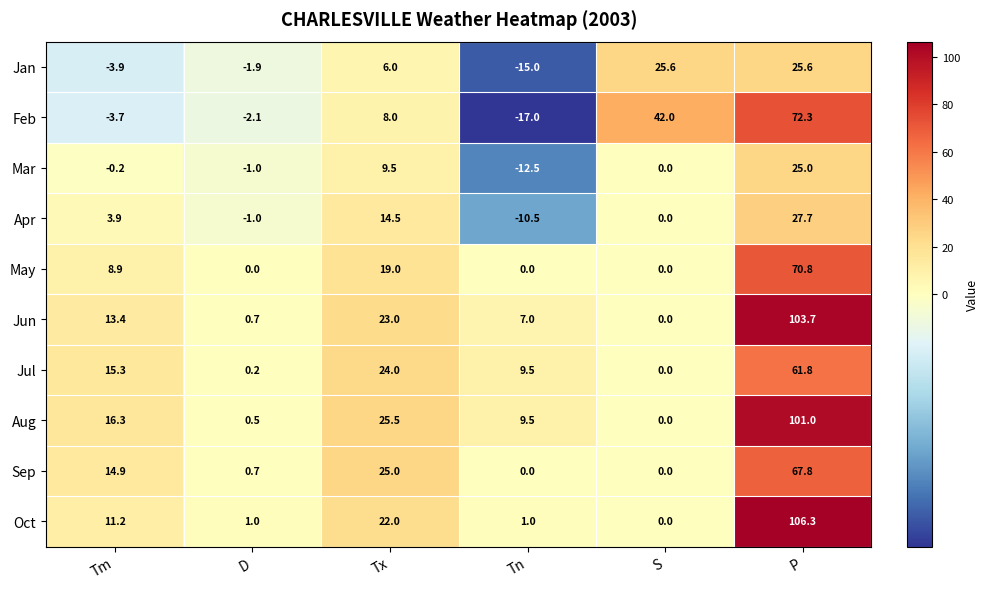

Which series has the largest total across all categories?

Aug